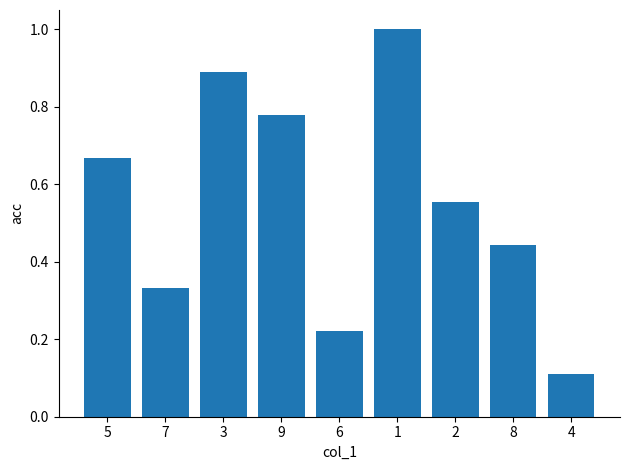

List the labels in order of value, smallest first.

4, 6, 7, 8, 2, 5, 9, 3, 1